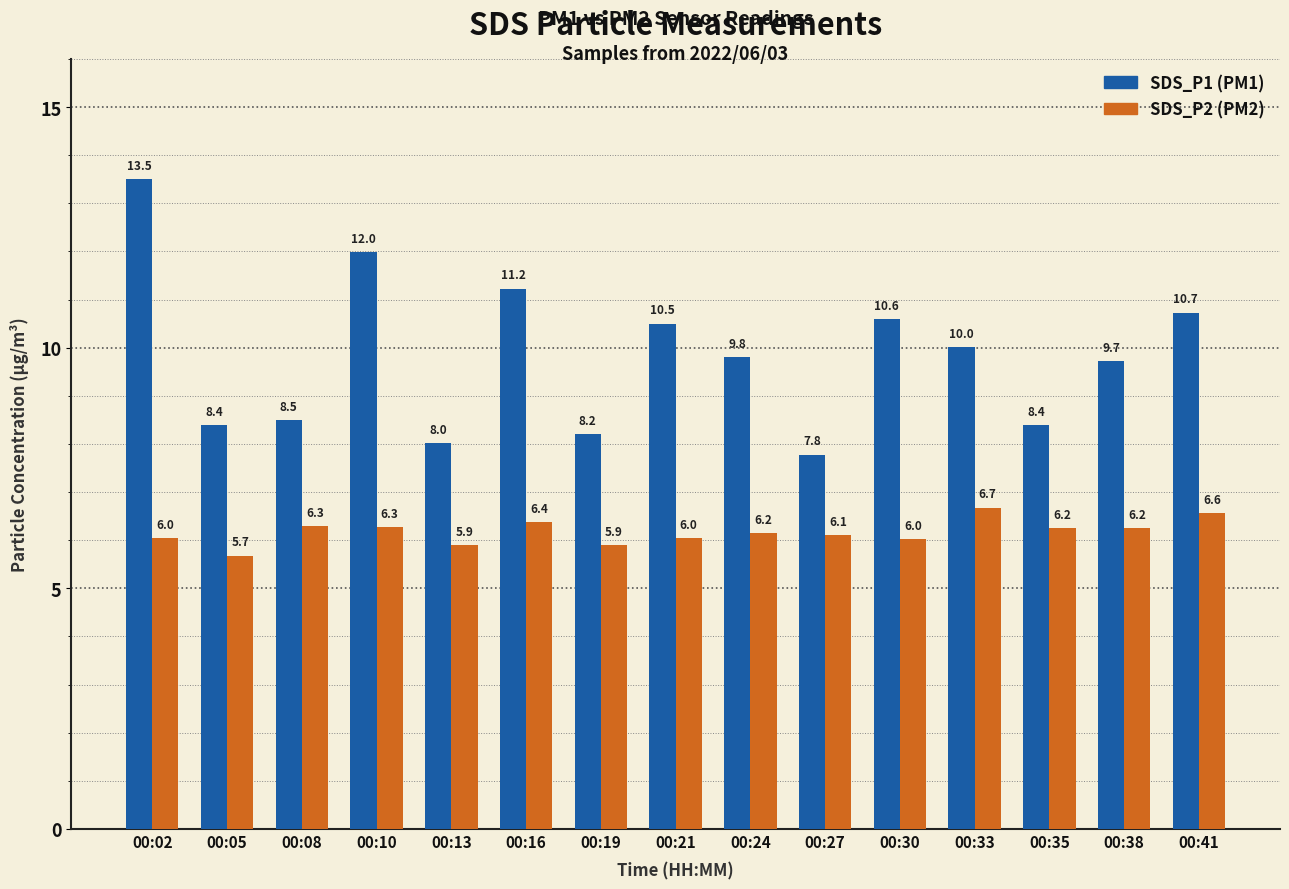

What is the total value across all series at 00:05?

14.1